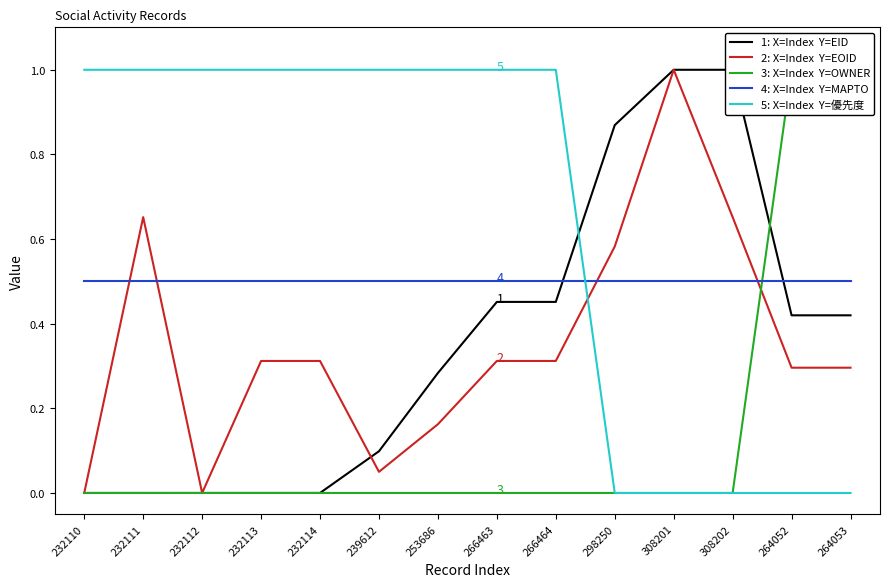

At which label does 1: X=Index  Y=EID reach its peak?

308202